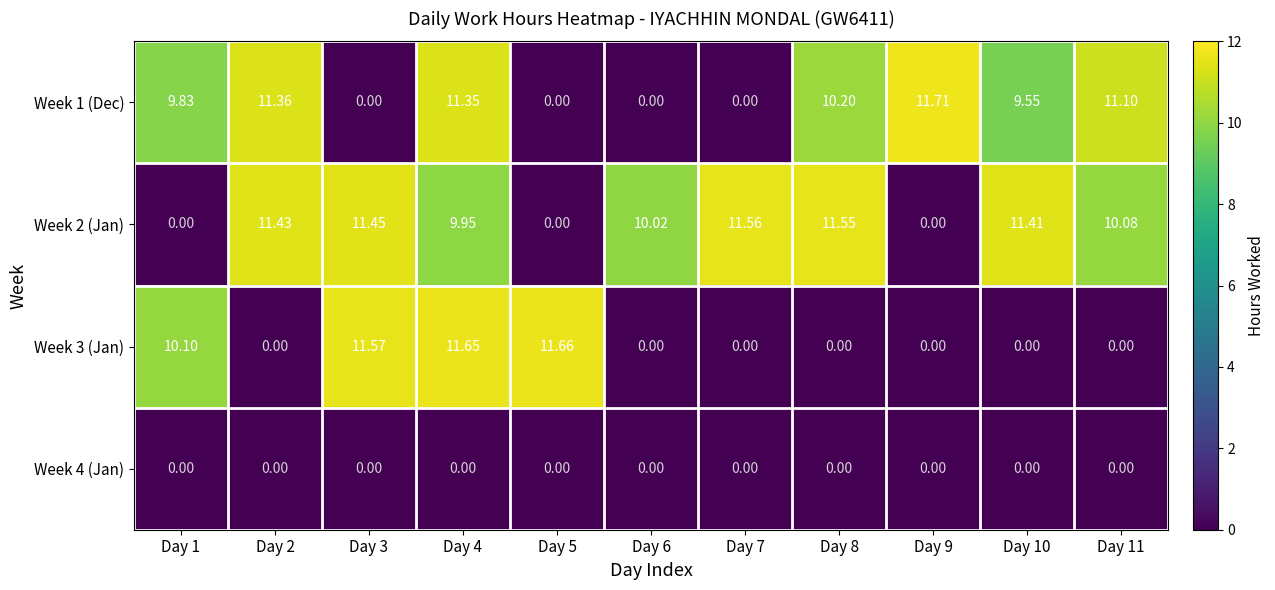

Which category has the lowest value in the Week 2 (Jan) series?

Day 1